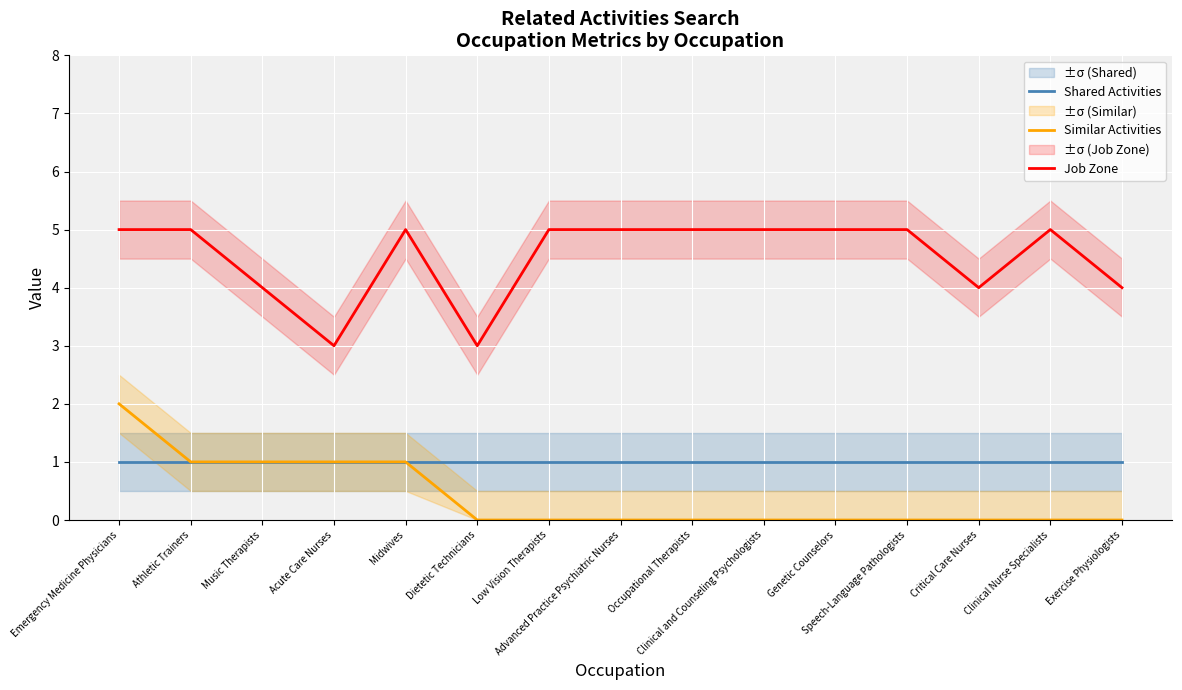

At how many categories does at least one series exceed 1?

15